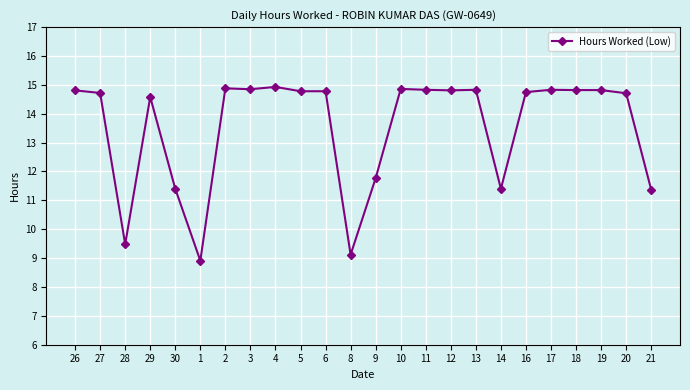

At which label does the data first exceed 14?

26